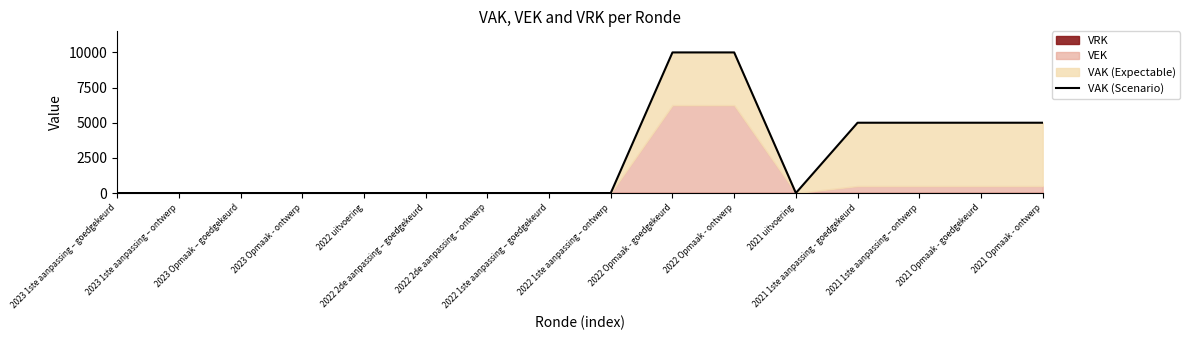

List the labels in order of value, largest first.

2022 Opmaak - goedgekeurd, 2022 Opmaak - ontwerp, 2021 1ste aanpassing - goedgekeurd, 2021 1ste aanpassing – ontwerp, 2021 Opmaak - goedgekeurd, 2021 Opmaak - ontwerp, 2023 1ste aanpassing – goedgekeurd, 2023 1ste aanpassing – ontwerp, 2023 Opmaak – goedgekeurd, 2023 Opmaak - ontwerp, 2022 uitvoering, 2022 2de aanpassing – goedgekeurd, 2022 2de aanpassing – ontwerp, 2022 1ste aanpassing – goedgekeurd, 2022 1ste aanpassing – ontwerp, 2021 uitvoering